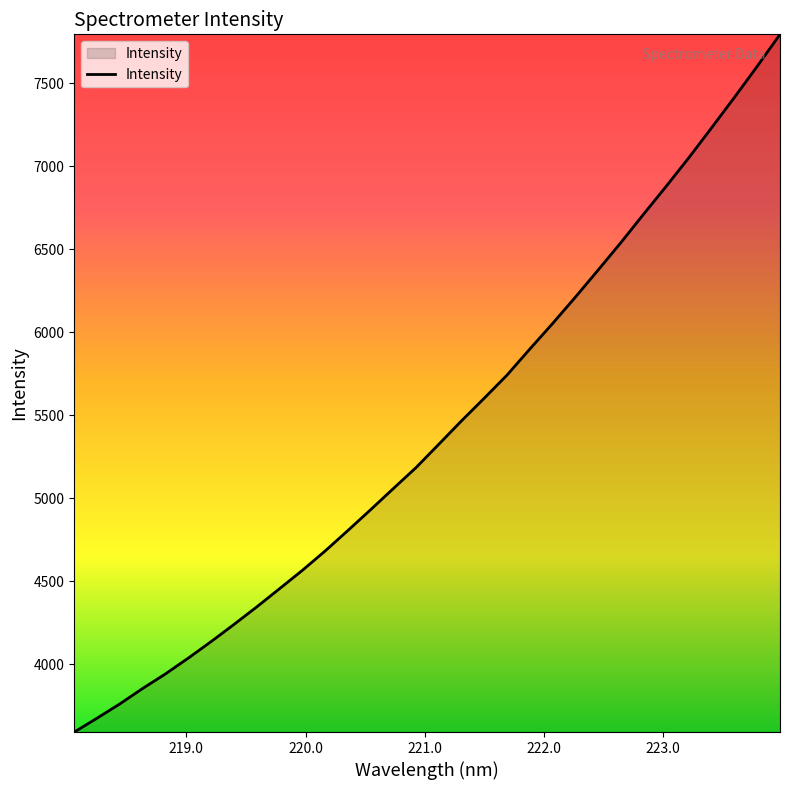

What is the difference between the maximum and minimum values?

4201.7